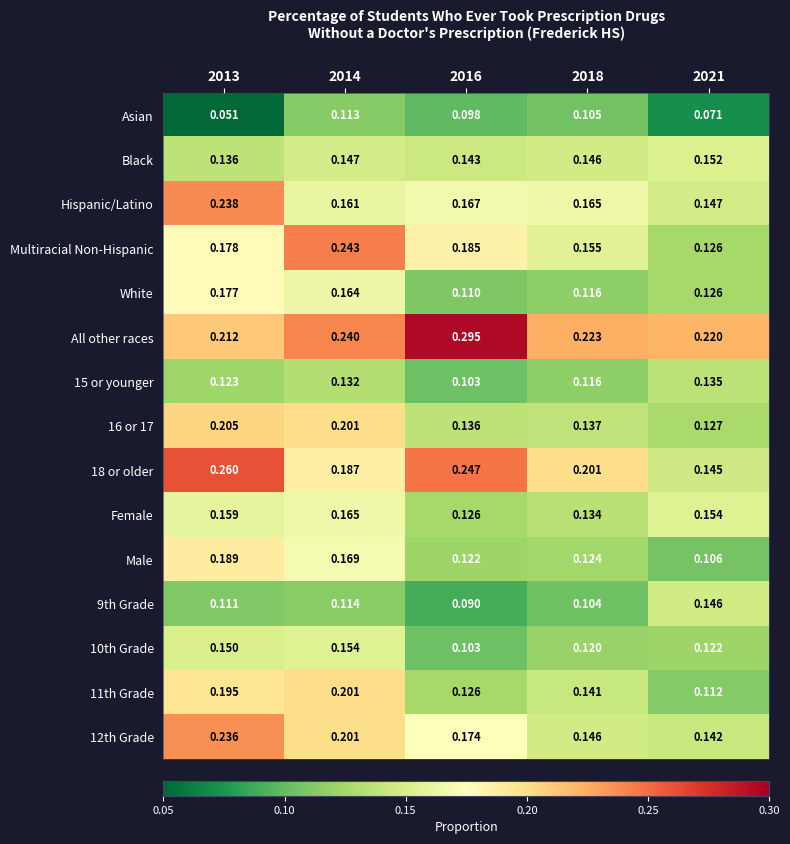

At which category does the chart reach its peak across all series?

2016